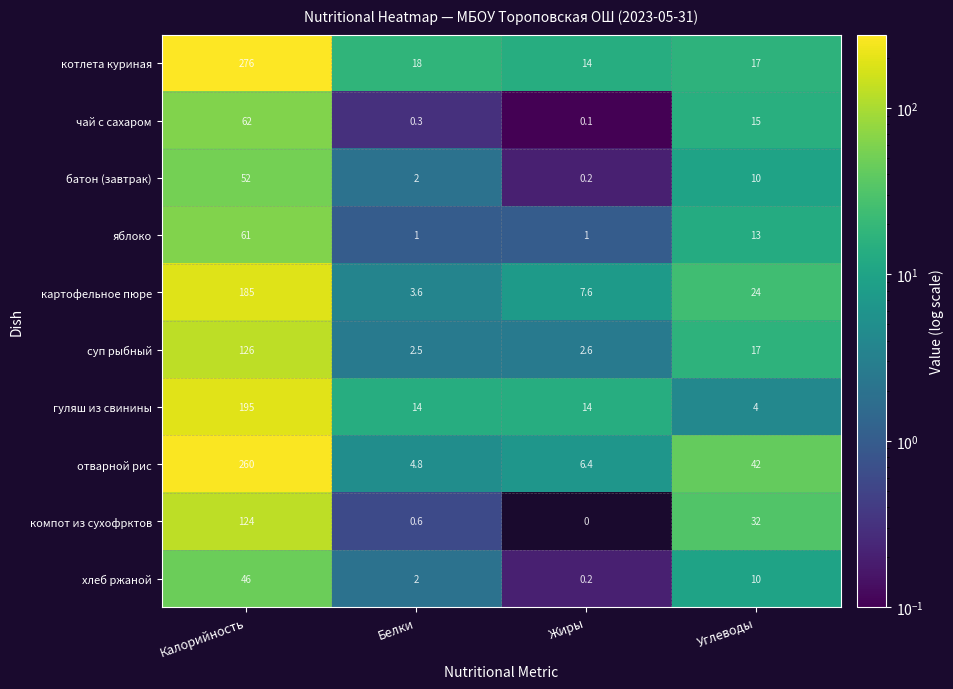

What is the sum of all отварной рис values?

313.2